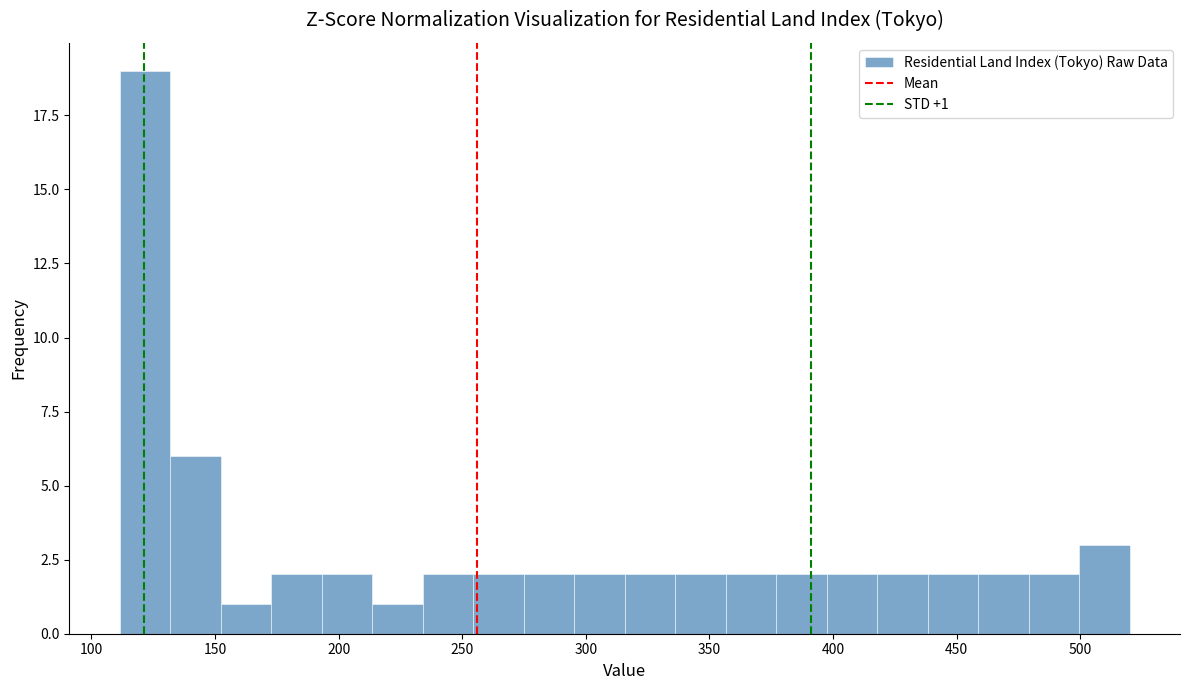

Which range on the x-axis has the tallest bar?

110 to 130